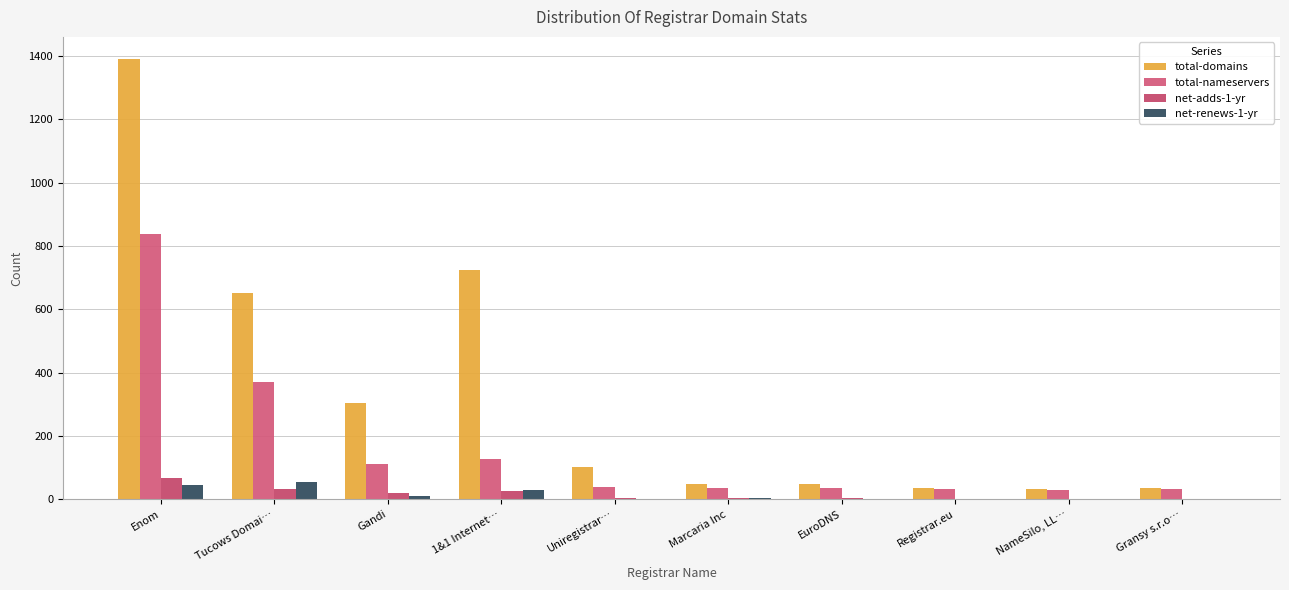

Which series has the largest total across all categories?

total-domains